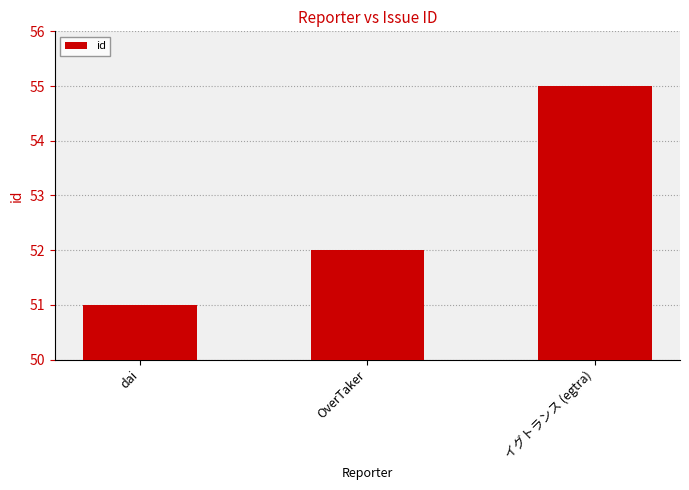

Reading left to right, transcribe all the data shown in this chart.

dai=51	OverTaker=52	イグトランス (egtra)=55